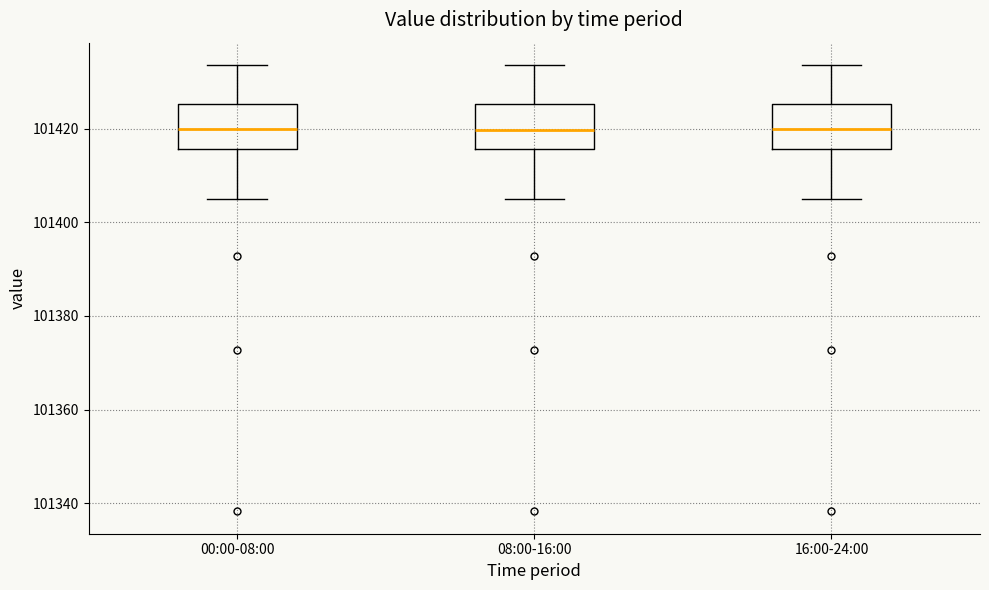

Where does the upper whisker of the box for 08:00-16:00 end on the y-axis? The values are not printed on the chart, so give them approximately, as read against the axis.

101434